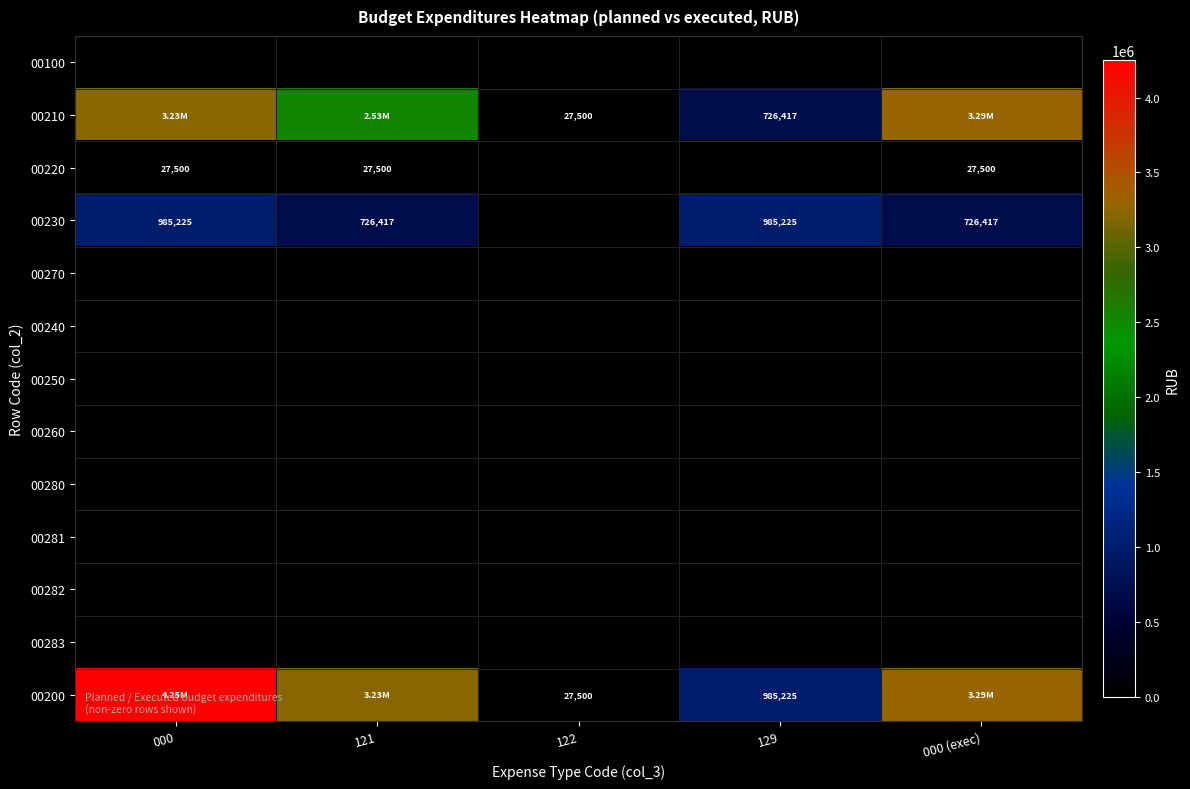

Count the number of data series in this chart.

13